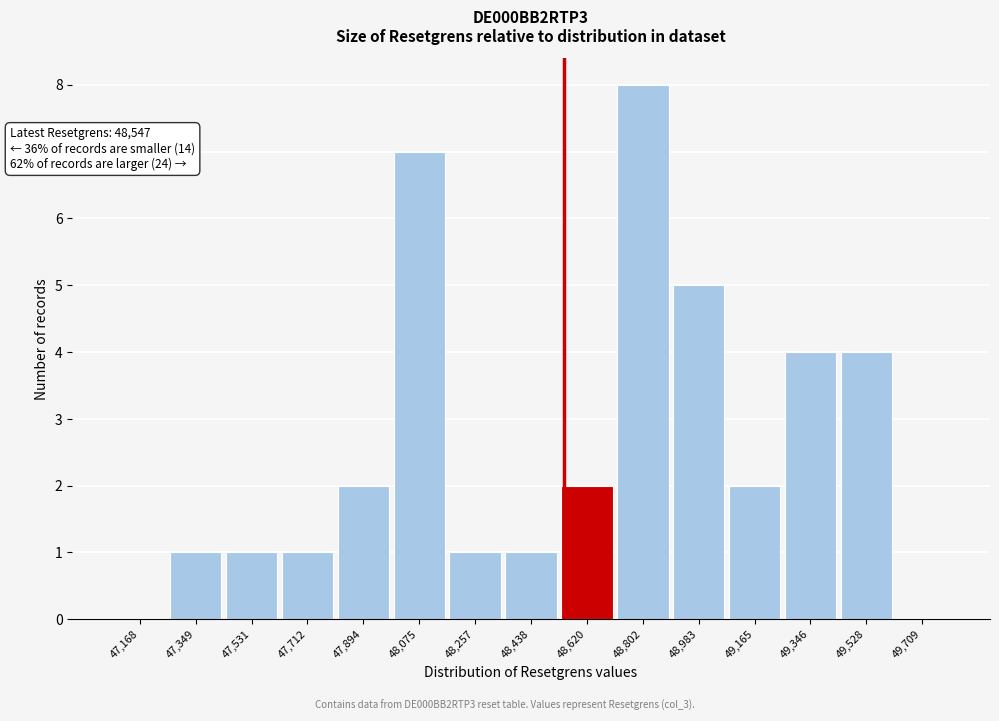

Which range on the x-axis has the tallest bar?

48720 to 48900